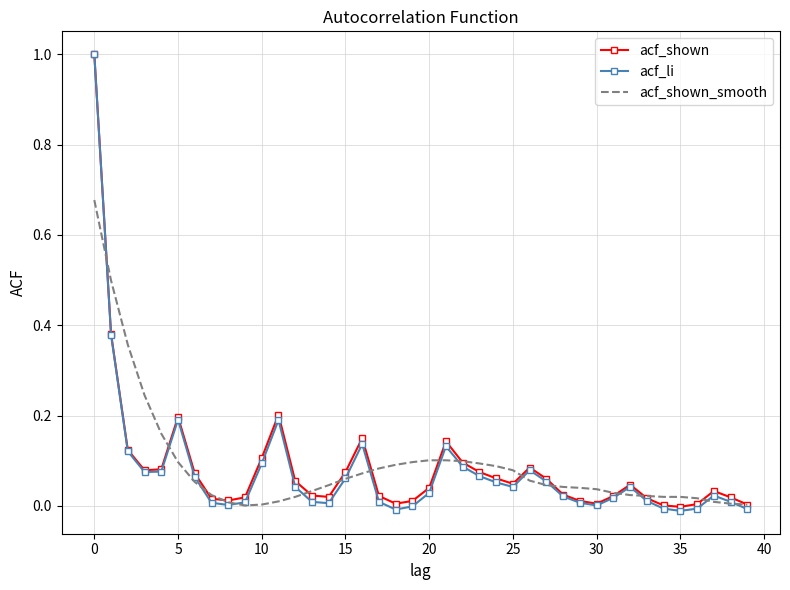

Which series has the largest range (max minus min)?

acf_li